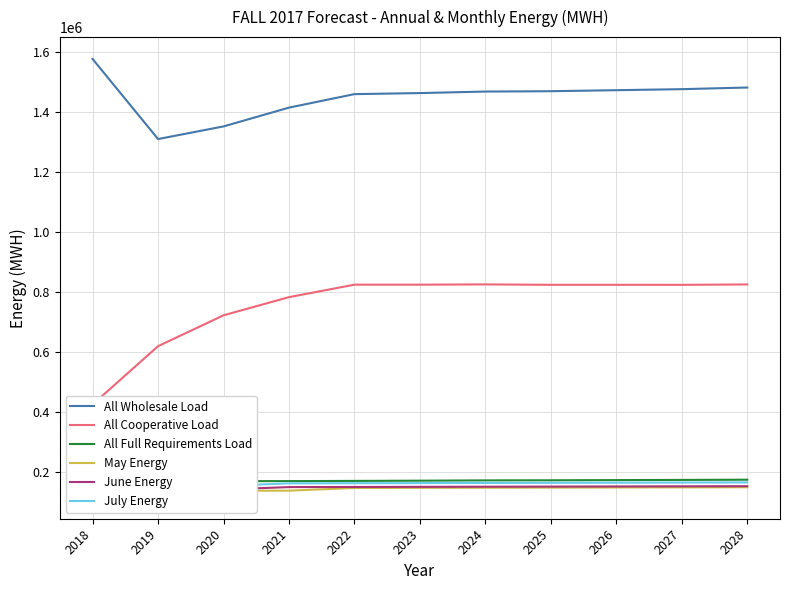

How many values in the All Full Requirements Load series are below 169769?

5